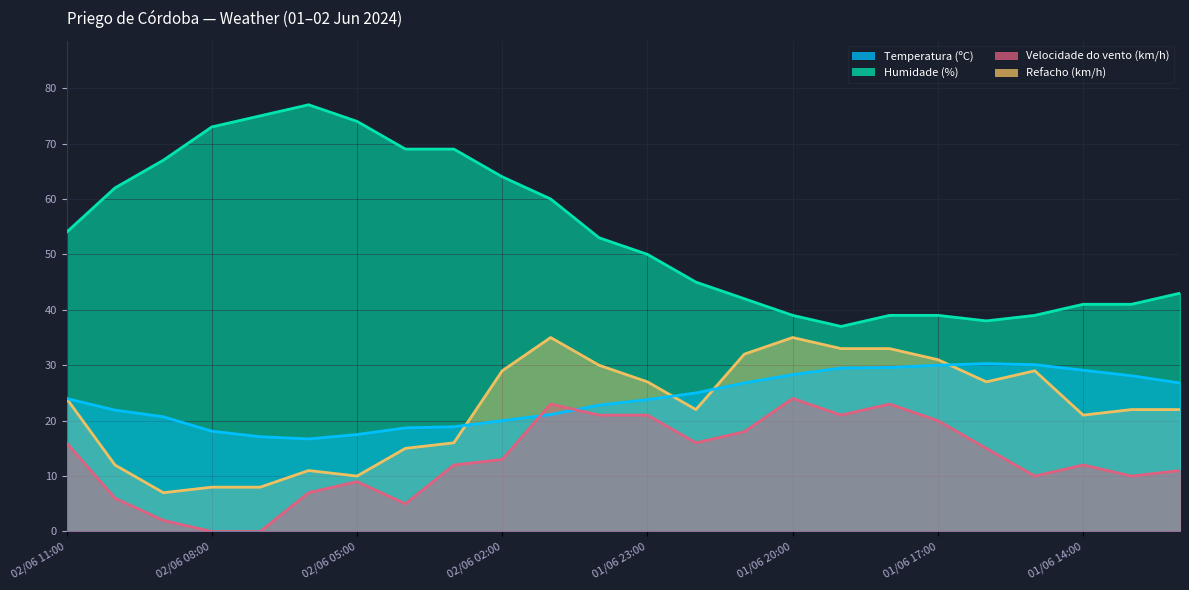

Reading right to left, list all the values displayed in this chart.

Temperatura (ºC): 01/06 12:00=26.8	01/06 13:00=28.1	01/06 14:00=29.1	01/06 15:00=30.1	01/06 16:00=30.3	01/06 17:00=30.0	01/06 18:00=29.6	01/06 19:00=29.5	01/06 20:00=28.3	01/06 21:00=26.8	01/06 22:00=25.0	01/06 23:00=23.8	02/06 00:00=22.8	02/06 01:00=21.1	02/06 02:00=20.0	02/06 03:00=18.9	02/06 04:00=18.7	02/06 05:00=17.5	02/06 06:00=16.7	02/06 07:00=17.1	02/06 08:00=18.1	02/06 09:00=20.7	02/06 10:00=21.9	02/06 11:00=24.0
Humidade (%): 01/06 12:00=43.0	01/06 13:00=41.0	01/06 14:00=41.0	01/06 15:00=39.0	01/06 16:00=38.0	01/06 17:00=39.0	01/06 18:00=39.0	01/06 19:00=37.0	01/06 20:00=39.0	01/06 21:00=42.0	01/06 22:00=45.0	01/06 23:00=50.0	02/06 00:00=53.0	02/06 01:00=60.0	02/06 02:00=64.0	02/06 03:00=69.0	02/06 04:00=69.0	02/06 05:00=74.0	02/06 06:00=77.0	02/06 07:00=75.0	02/06 08:00=73.0	02/06 09:00=67.0	02/06 10:00=62.0	02/06 11:00=54.0
Velocidade do vento (km/h): 01/06 12:00=11.0	01/06 13:00=10.0	01/06 14:00=12.0	01/06 15:00=10.0	01/06 16:00=15.0	01/06 17:00=20.0	01/06 18:00=23.0	01/06 19:00=21.0	01/06 20:00=24.0	01/06 21:00=18.0	01/06 22:00=16.0	01/06 23:00=21.0	02/06 00:00=21.0	02/06 01:00=23.0	02/06 02:00=13.0	02/06 03:00=12.0	02/06 04:00=5.0	02/06 05:00=9.0	02/06 06:00=7.0	02/06 07:00=0.0	02/06 08:00=0.0	02/06 09:00=2.0	02/06 10:00=6.0	02/06 11:00=16.0
Refacho (km/h): 01/06 12:00=22.0	01/06 13:00=22.0	01/06 14:00=21.0	01/06 15:00=29.0	01/06 16:00=27.0	01/06 17:00=31.0	01/06 18:00=33.0	01/06 19:00=33.0	01/06 20:00=35.0	01/06 21:00=32.0	01/06 22:00=22.0	01/06 23:00=27.0	02/06 00:00=30.0	02/06 01:00=35.0	02/06 02:00=29.0	02/06 03:00=16.0	02/06 04:00=15.0	02/06 05:00=10.0	02/06 06:00=11.0	02/06 07:00=8.0	02/06 08:00=8.0	02/06 09:00=7.0	02/06 10:00=12.0	02/06 11:00=24.0